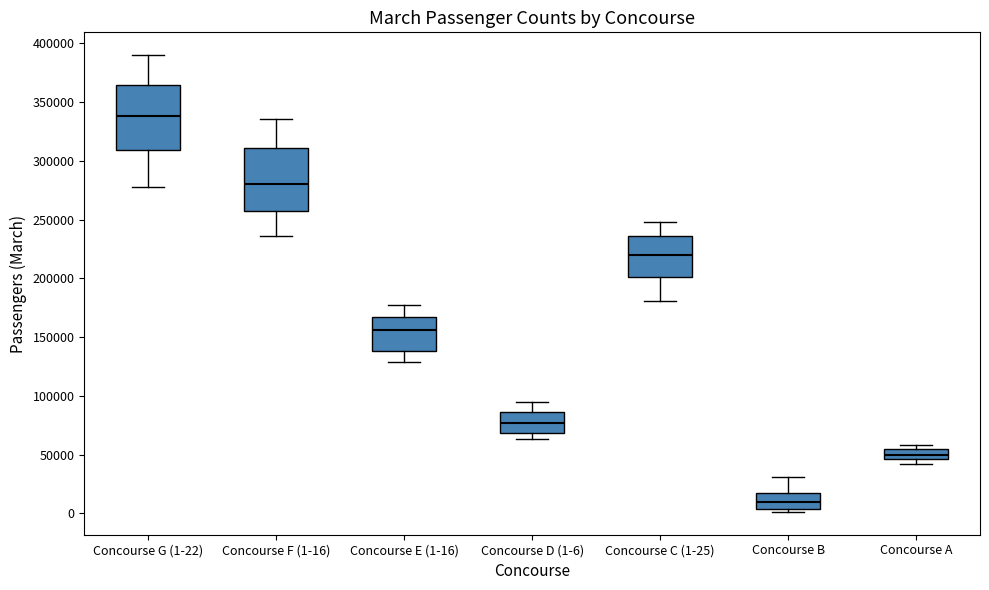

Reading left to right, read every box against the y-axis: the position of its median line, the range the box covers, and the ends of its whiskers. The values are not printed on the chart, so give them approximately, as read against the axis.

Concourse G (1-22): median 340000, box 310000 to 365000, whiskers 280000 to 390000
Concourse F (1-16): median 280000, box 255000 to 310000, whiskers 235000 to 335000
Concourse E (1-16): median 155000, box 140000 to 165000, whiskers 130000 to 175000
Concourse D (1-6): median 75000, box 70000 to 85000, whiskers 65000 to 95000
Concourse C (1-25): median 220000, box 200000 to 235000, whiskers 180000 to 250000
Concourse B: median 10000, box 5000 to 15000, whiskers 0 to 30000
Concourse A: median 50000, box 45000 to 55000, whiskers 40000 to 60000